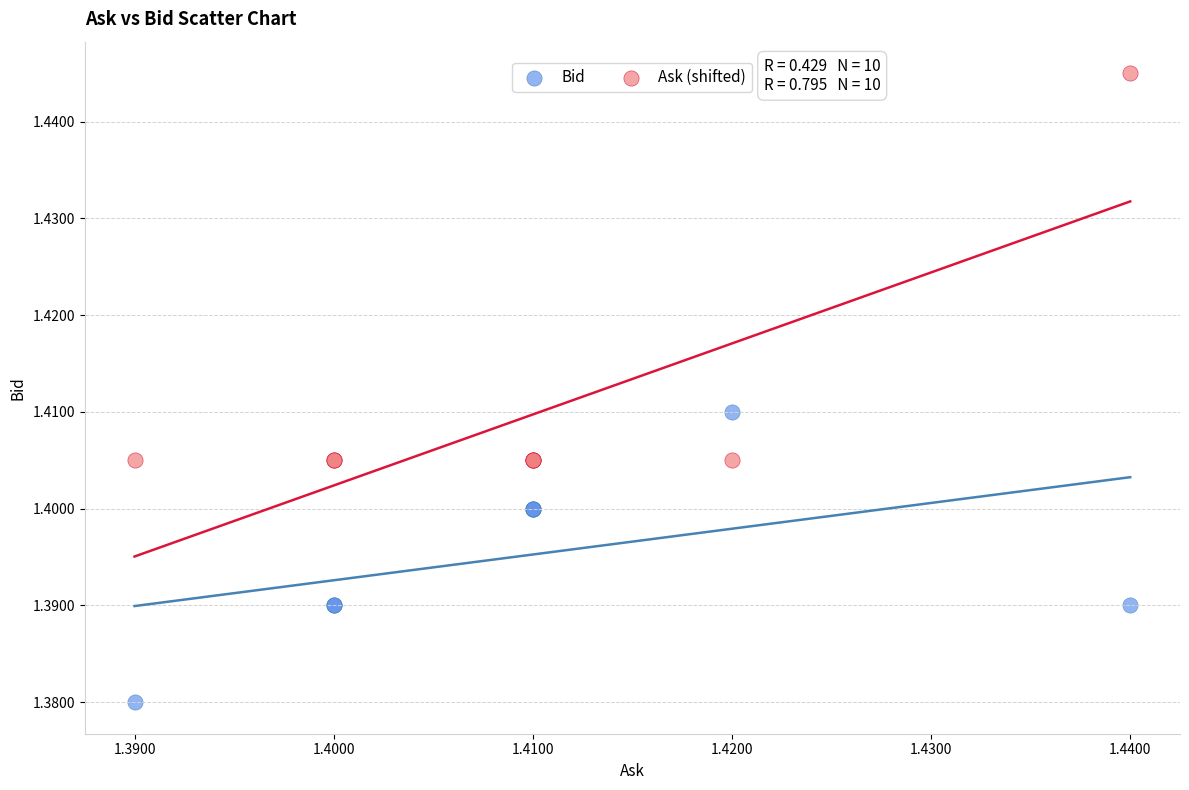

Which series contains the highest Y value?

Ask (shifted)